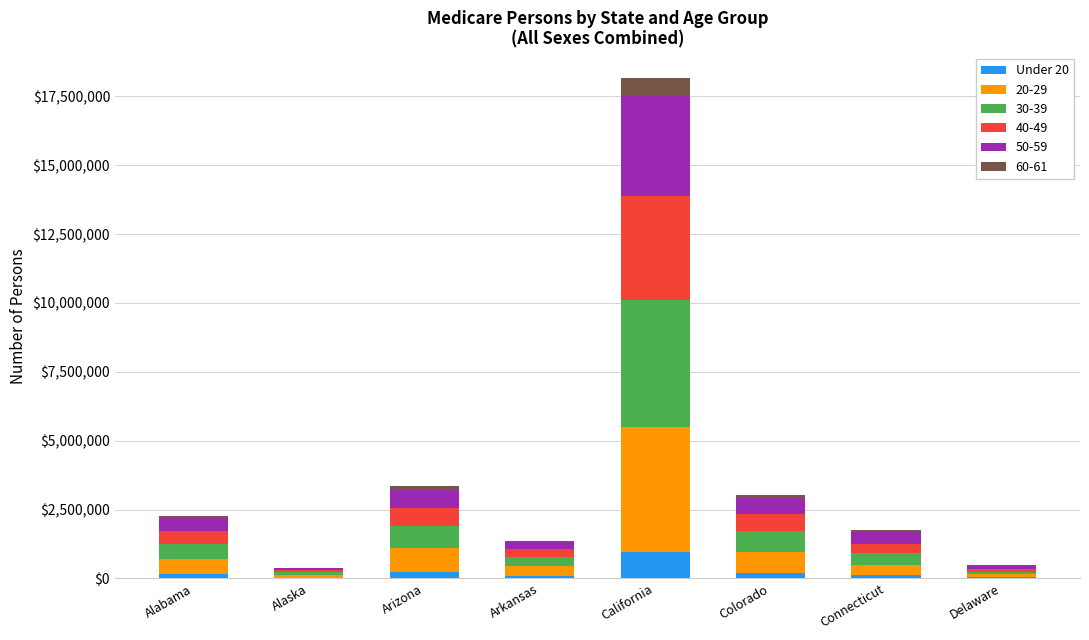

At which category is the sum across all series the highest?

California